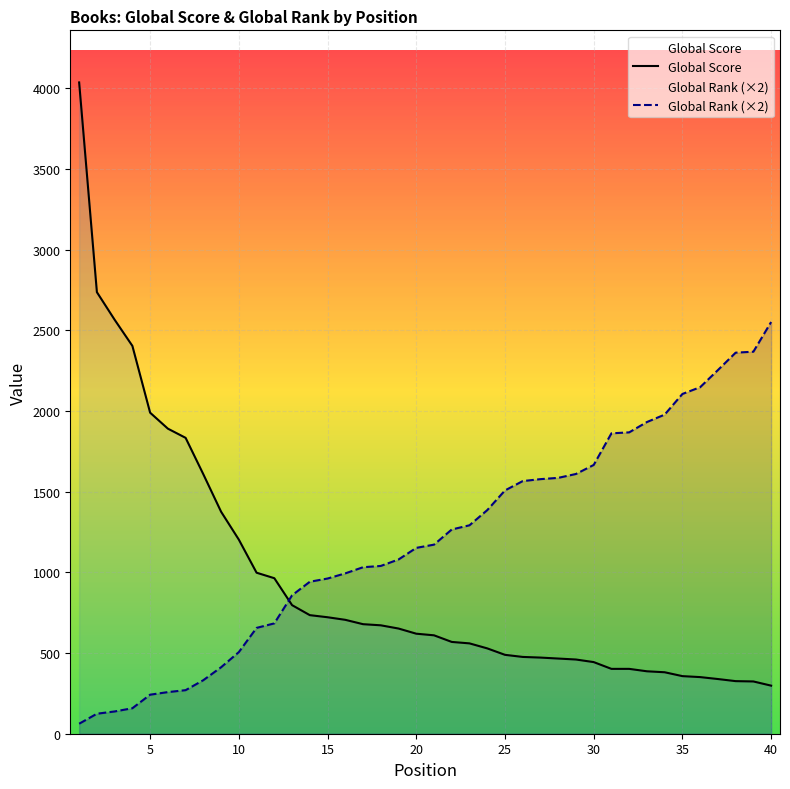

How many values in the Global Score series exceed 620?

19